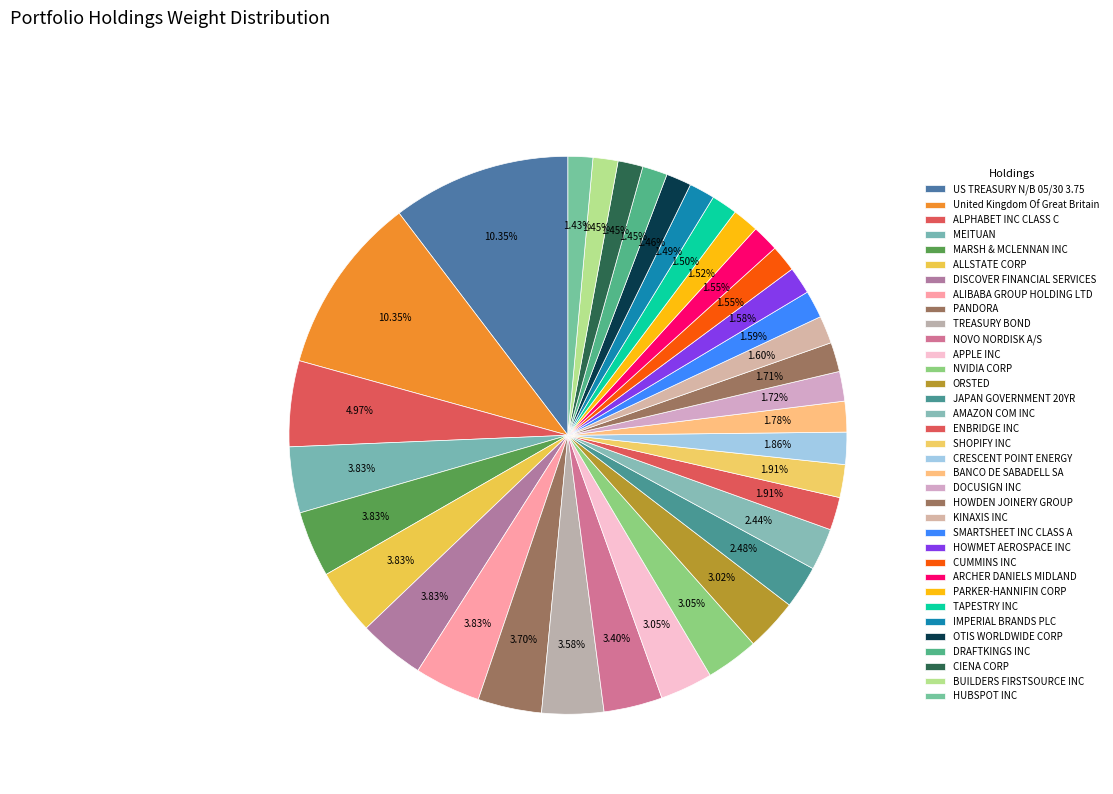

Which has a higher value, TREASURY BOND or CIENA CORP?

TREASURY BOND